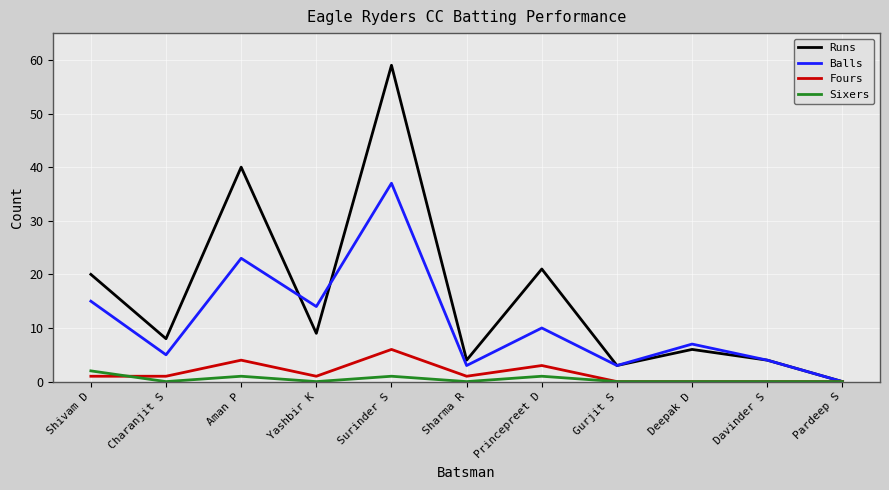

Is it true that Fours equals 0 at Pardeep S?

True